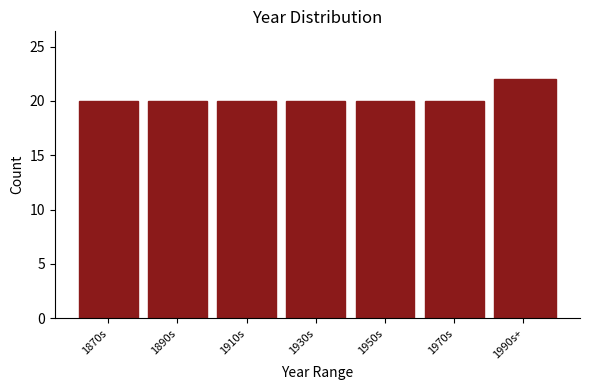

Reading right to left, extract all data points from this chart.

22	20	20	20	20	20	20